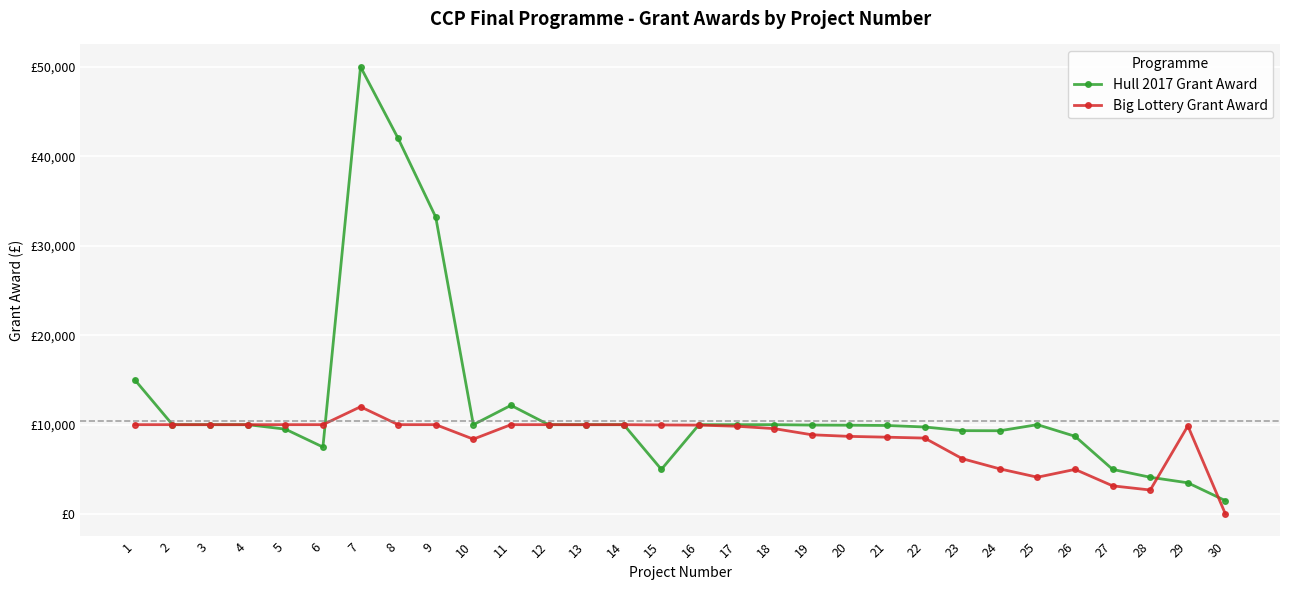

After their last crossing, which series has the higher values: Hull 2017 Grant Award or Big Lottery Grant Award?

Hull 2017 Grant Award